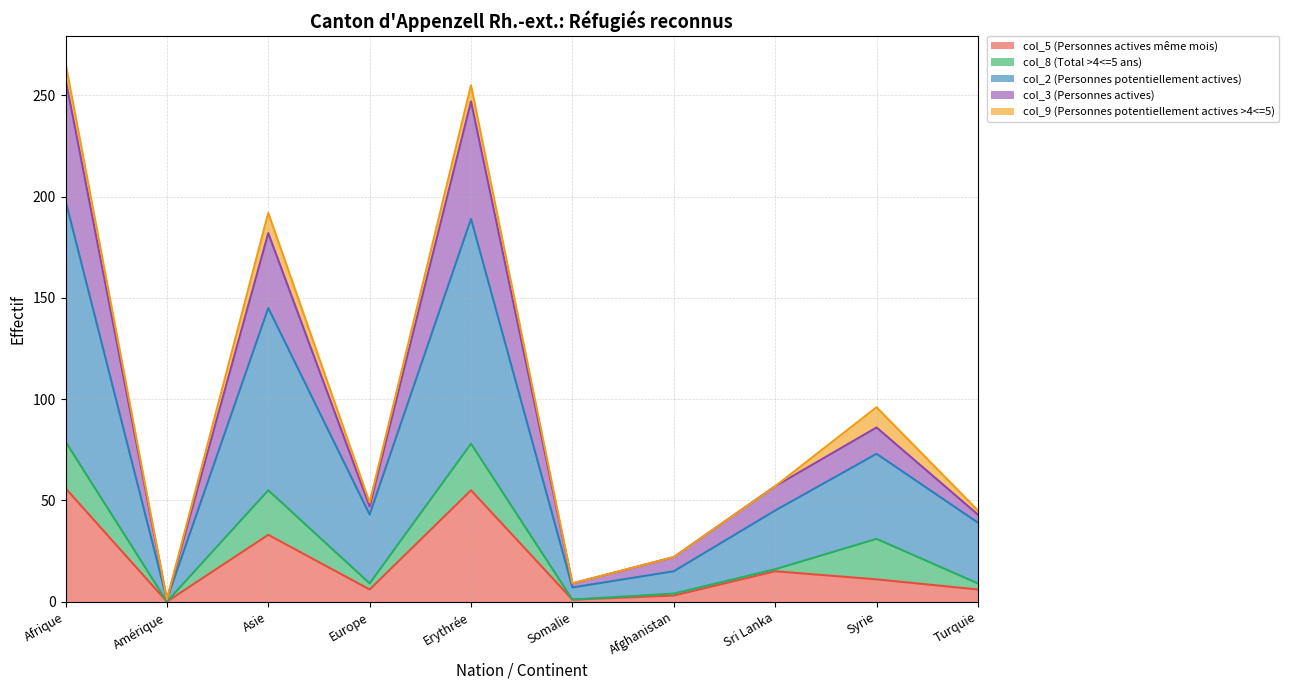

At which label does col_3 (Personnes actives) reach its peak?

Afrique